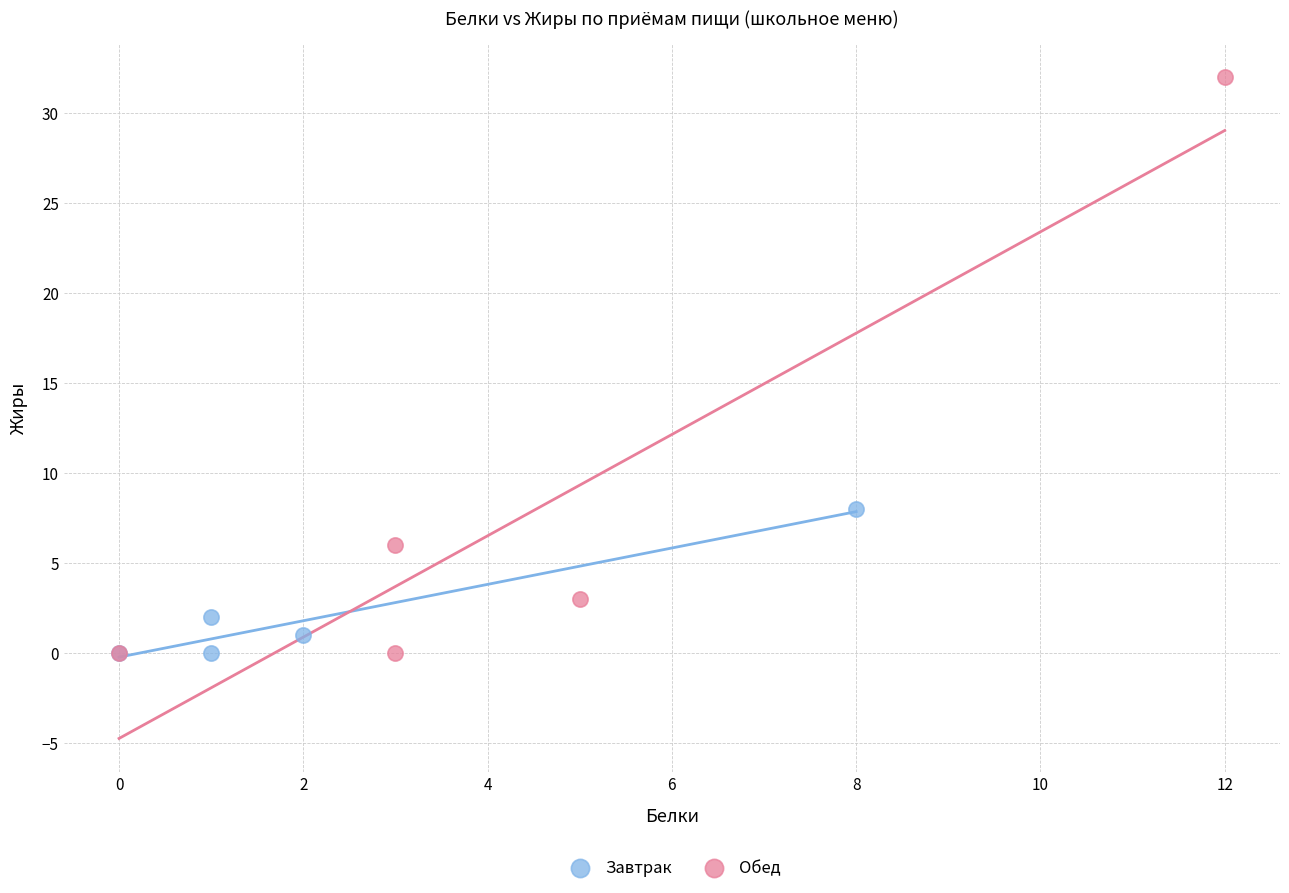

Which series has the largest Y range (max minus min)?

Обед